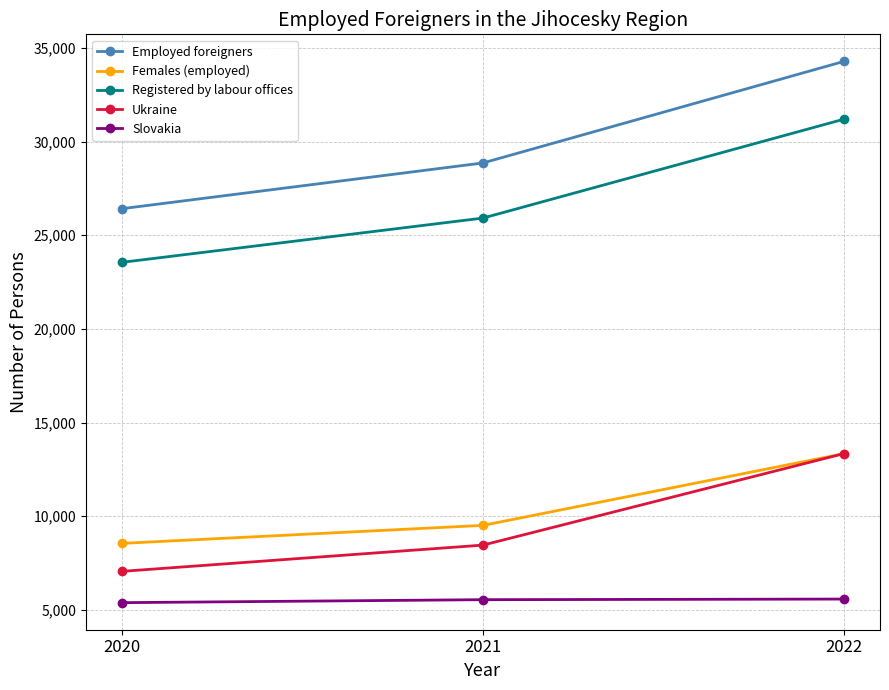

What is the value of the Registered by labour offices point at the 2nd from the left?

25920